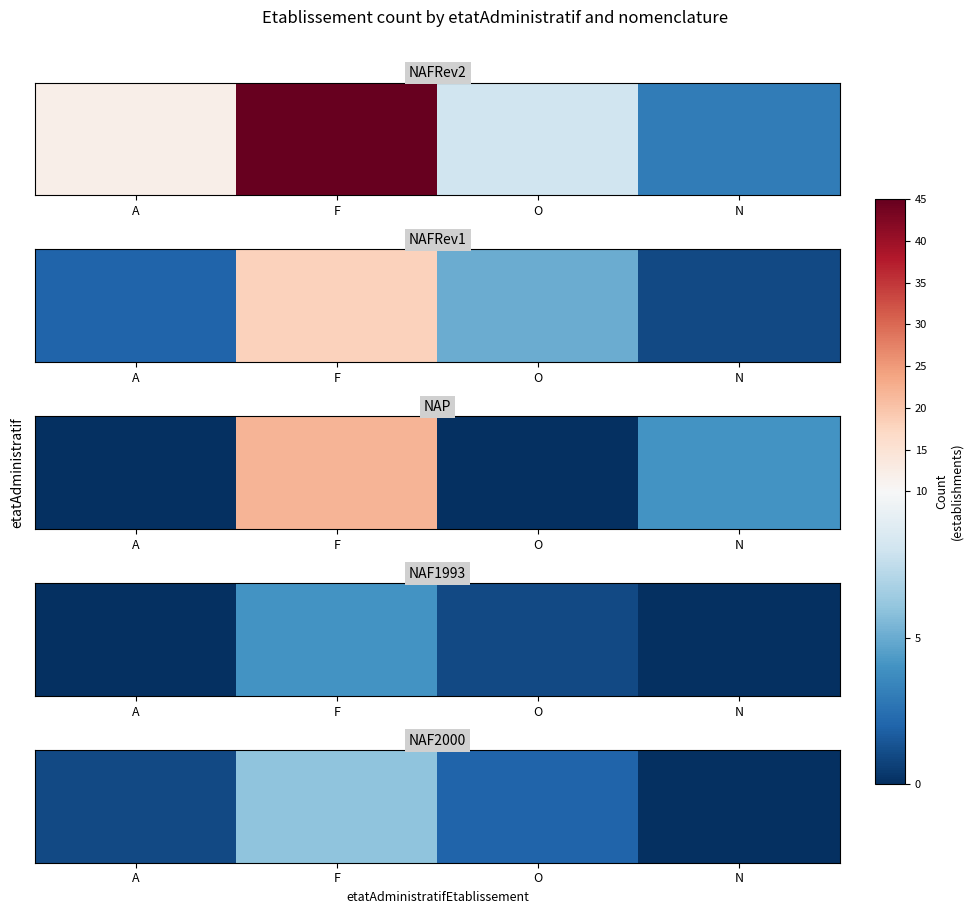

What is the approximate value at F?

6